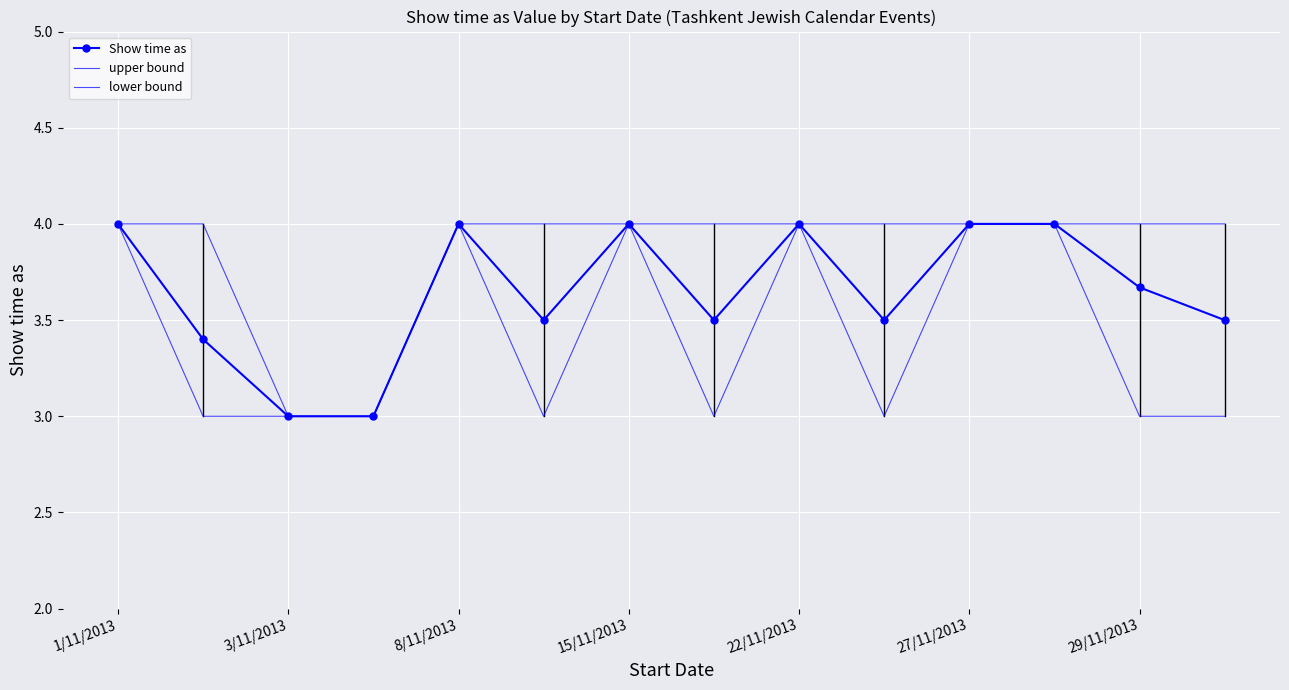

What is the difference between the maximum and second lowest values in the Show time as series?

1.0